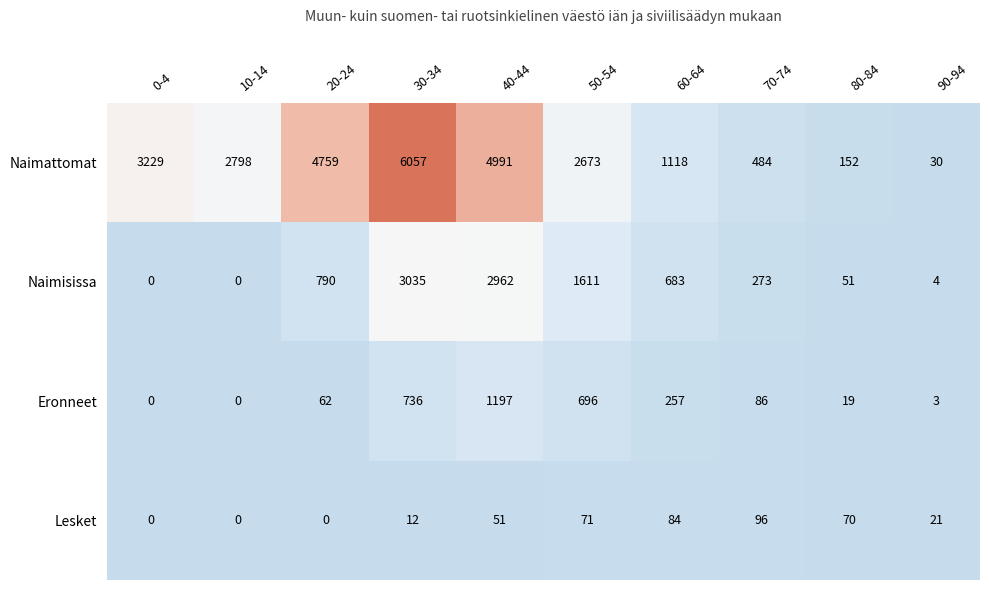

Count the number of data series in this chart.

4